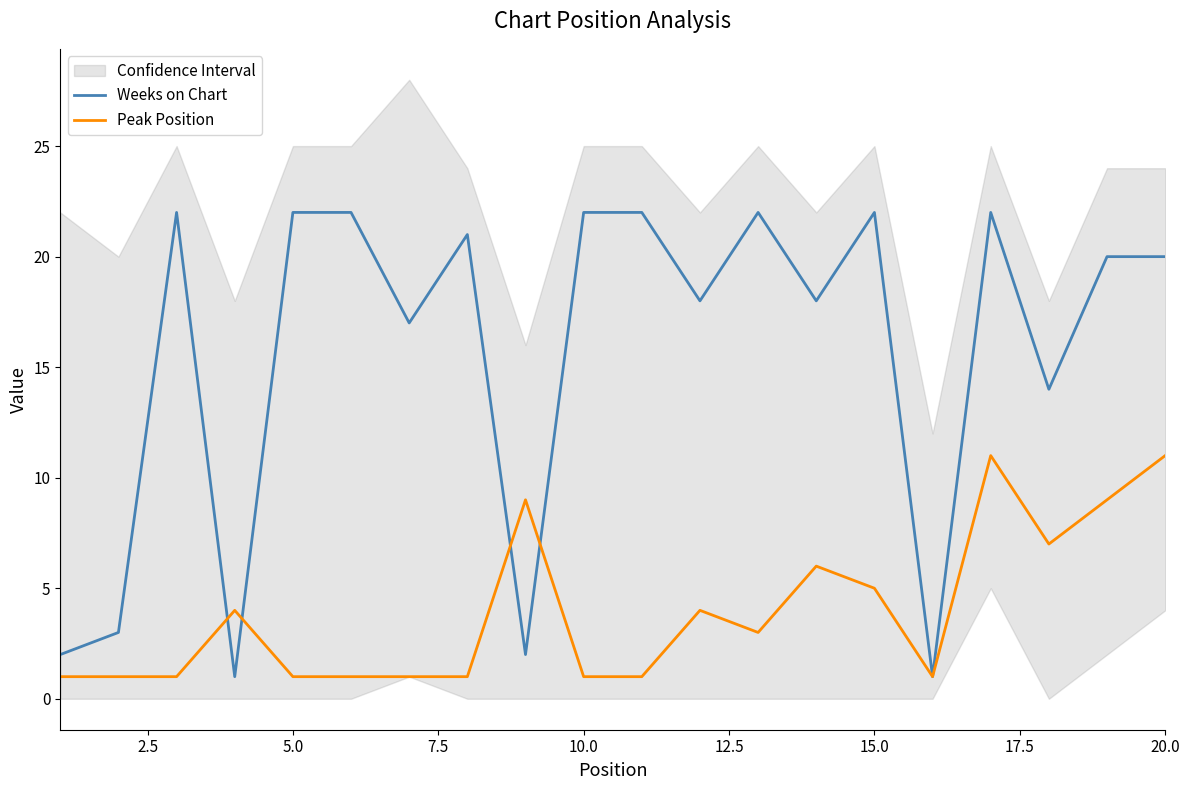

Reading right to left, what are all the values shown in this chart?

Weeks on Chart: 20	20	14	22	1	22	18	22	18	22	22	2	21	17	22	22	1	22	3	2
Peak Position: 11	9	7	11	1	5	6	3	4	1	1	9	1	1	1	1	4	1	1	1